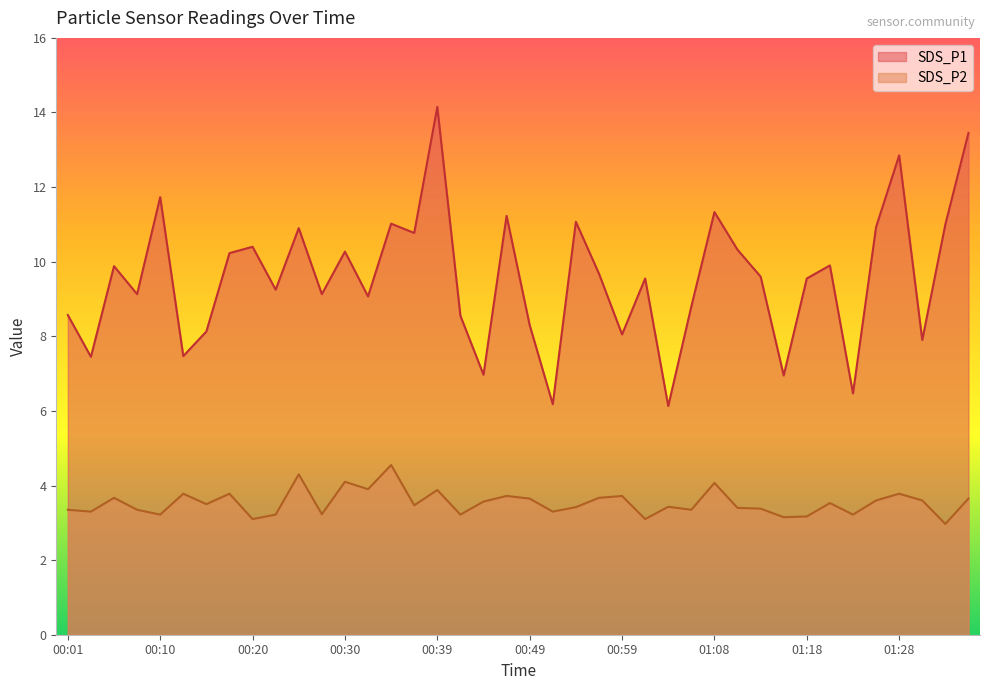

Does the chart display data point markers on the line(s)?

No